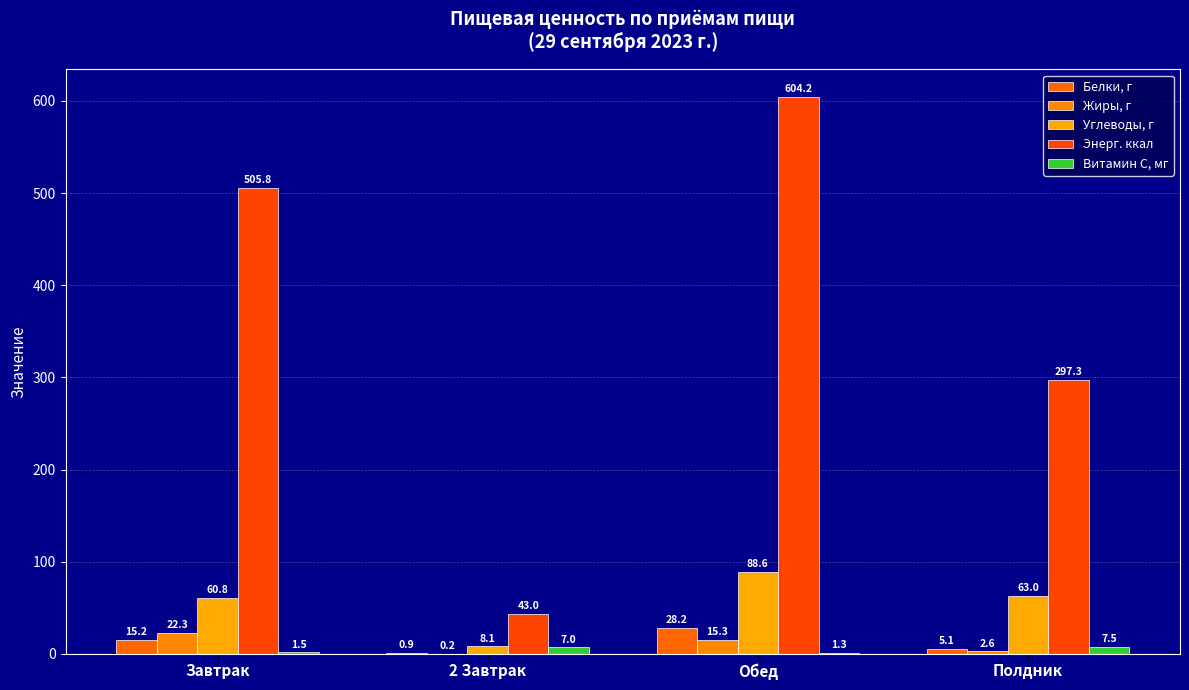

What is the difference between the second highest and second lowest values in the Белки, г series?

10.1